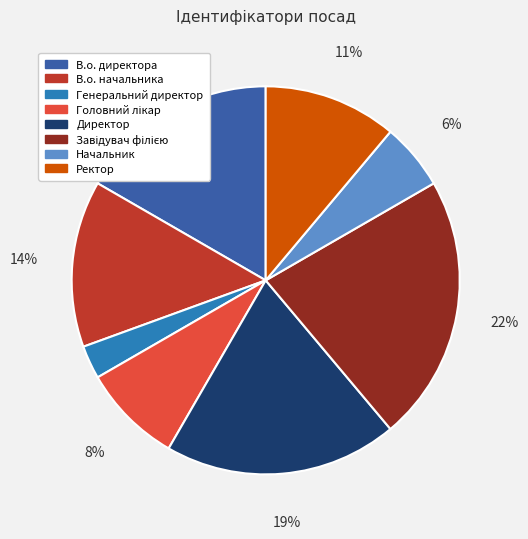

Is Ректор the majority of the pie?

No